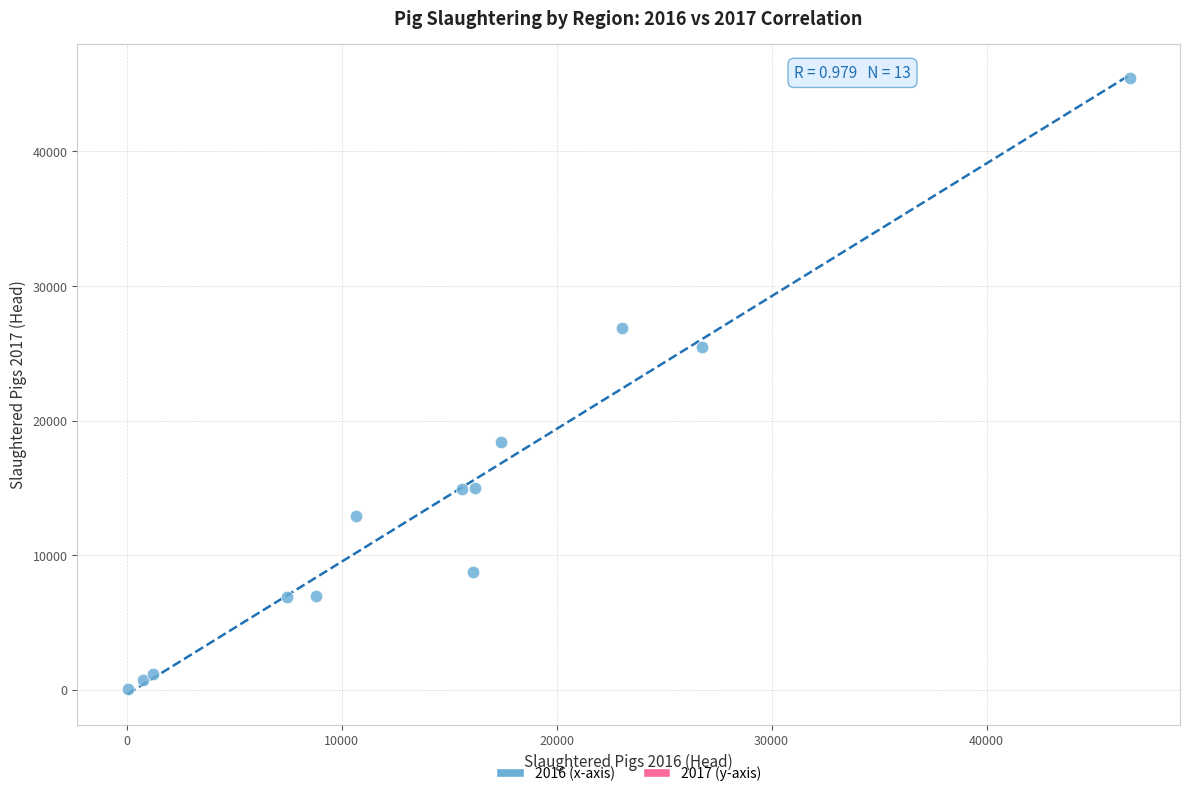

What Y value in the scatter plot is closest to 22738?

25501